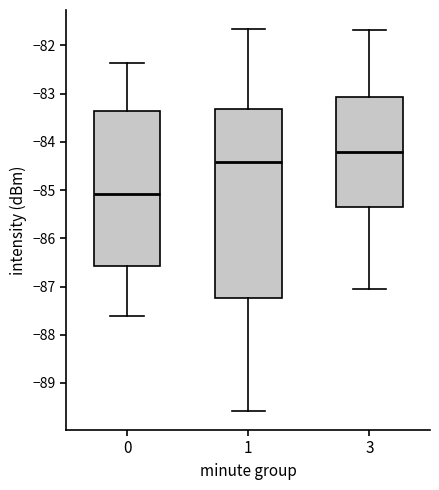

Reading left to right, transcribe this box plot: for each box, give where its median line is, the range the box spans, and where its two whiskers end, as read against the y-axis. The values are not printed on the chart, so give them approximately, as read against the axis.

0: median -85.1, box -86.6 to -83.4, whiskers -87.6 to -82.4
1: median -84.4, box -87.2 to -83.3, whiskers -89.6 to -81.7
3: median -84.2, box -85.3 to -83.1, whiskers -87.1 to -81.7